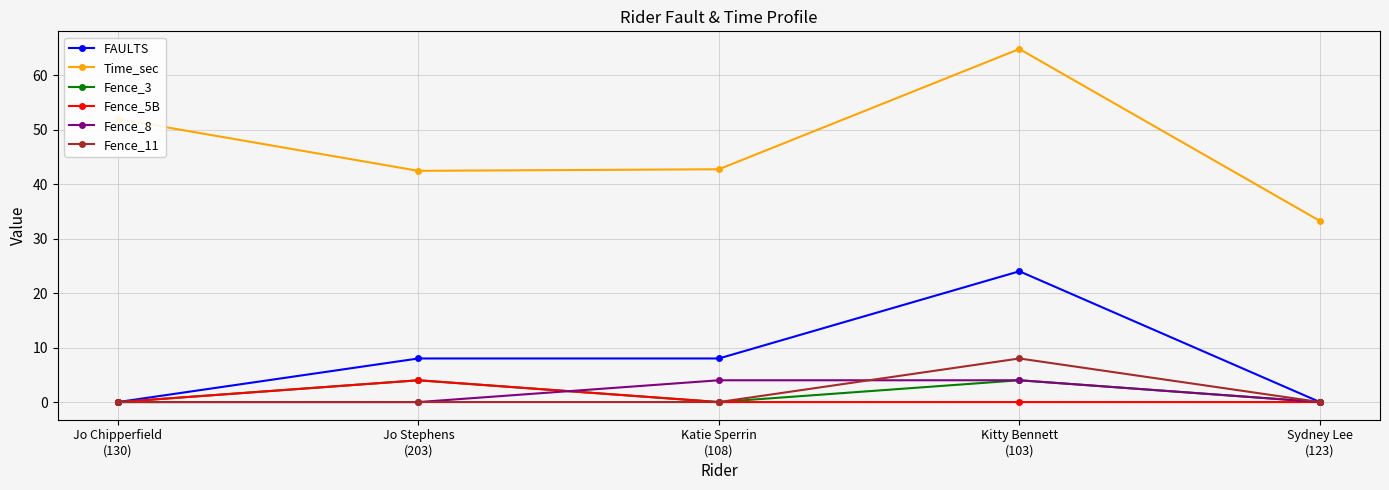

The value of Fence_8 at Katie Sperrin
(108) is 4.0. True or false?

True